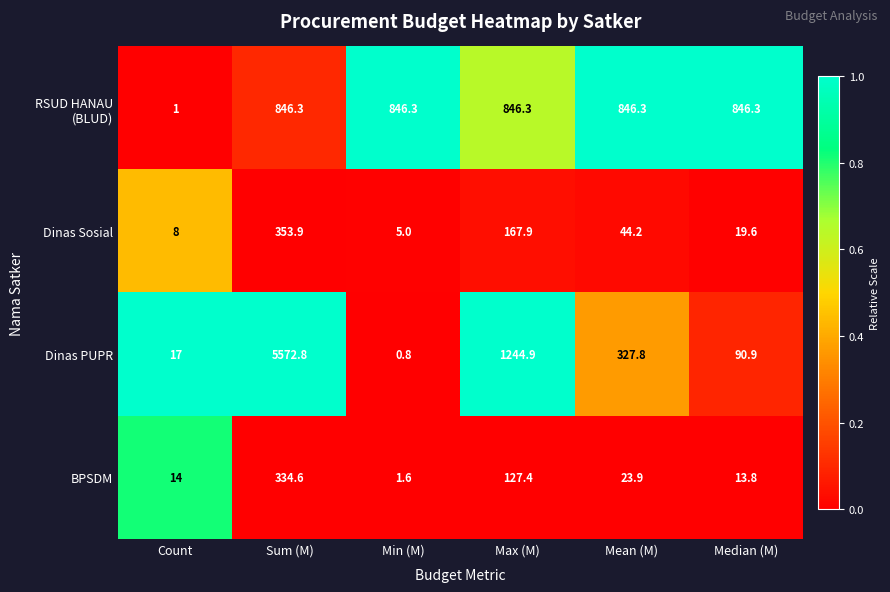

True or false: BPSDM has a value of 334.6 at Sum (M).

True